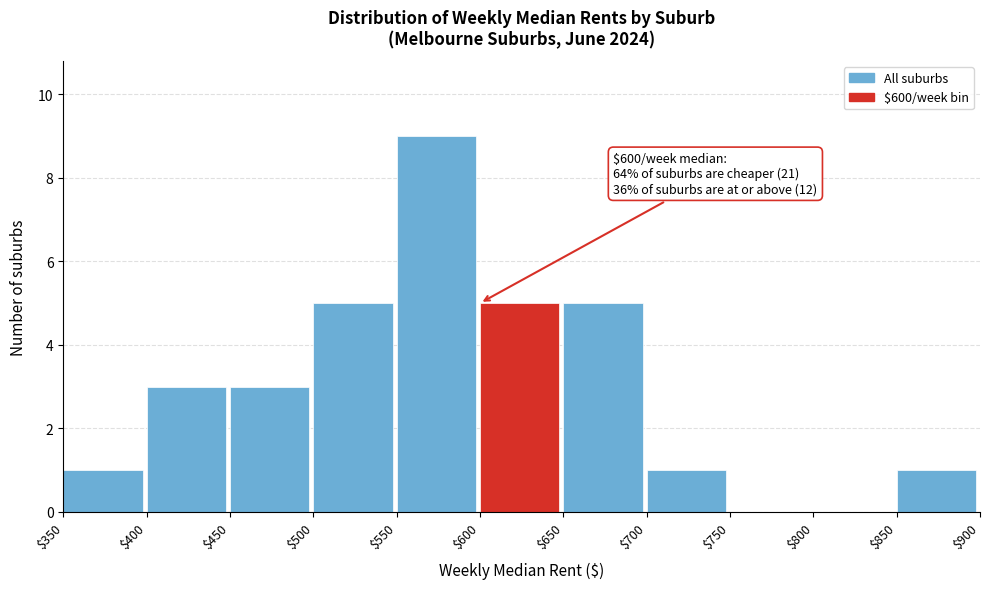

Over which range of the x-axis is the bar tallest?

$550 to $600